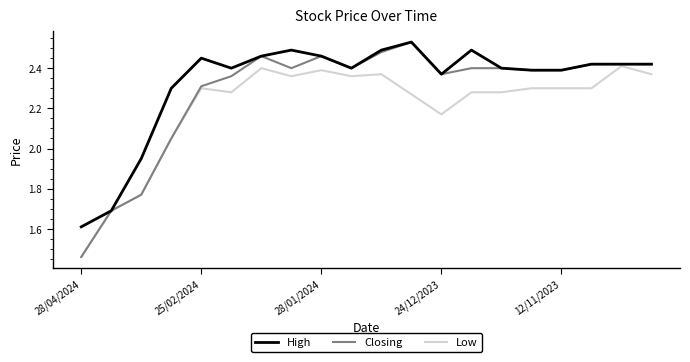

What is the difference between the maximum and second lowest values in the Closing series?

0.8